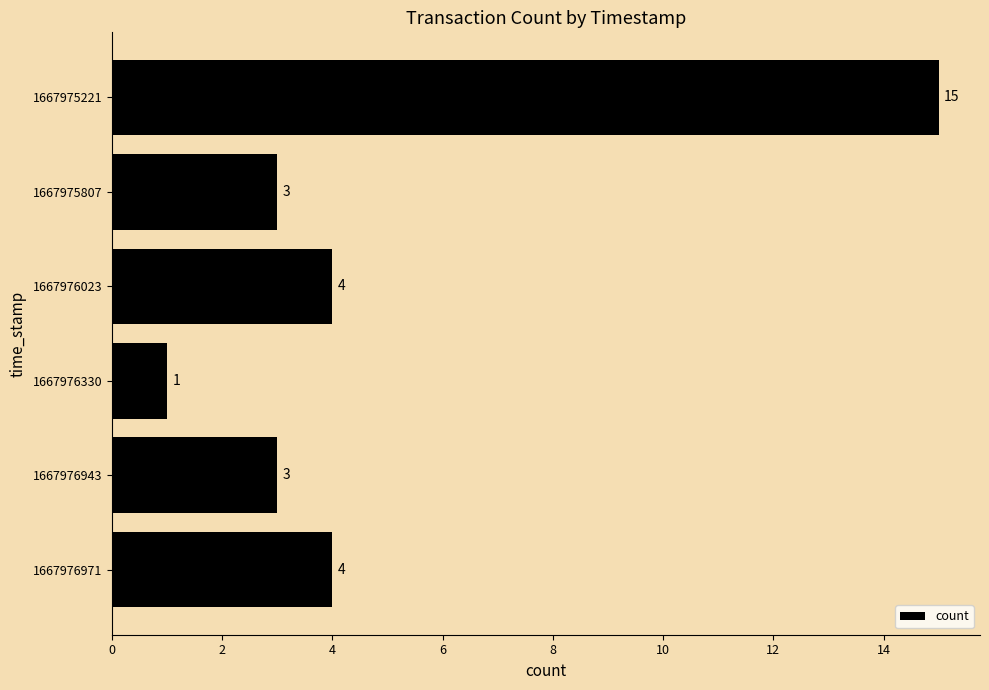

What is the maximum value shown in the chart?

15